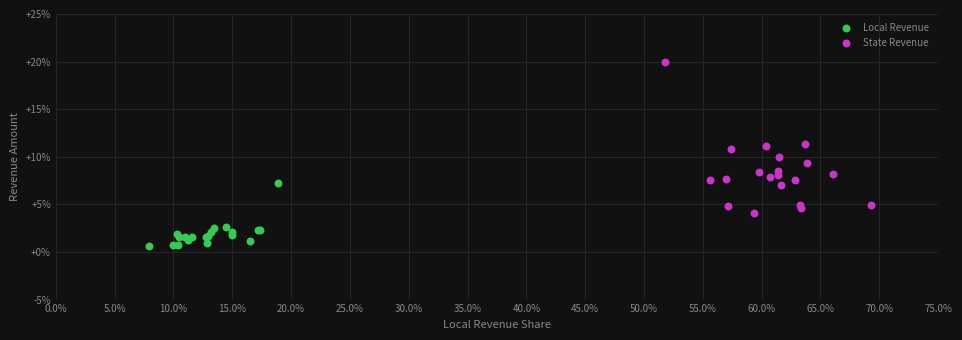

What are all the series names shown in the legend?

Local Revenue, State Revenue